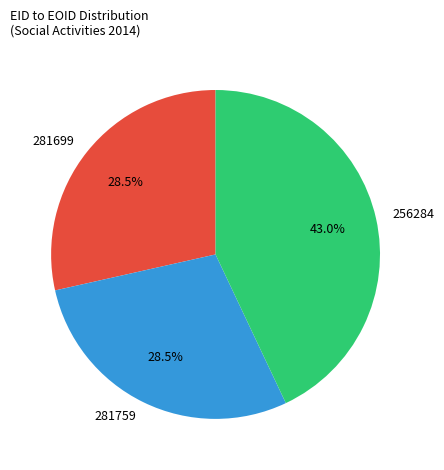

How many slices are in this pie chart?

3